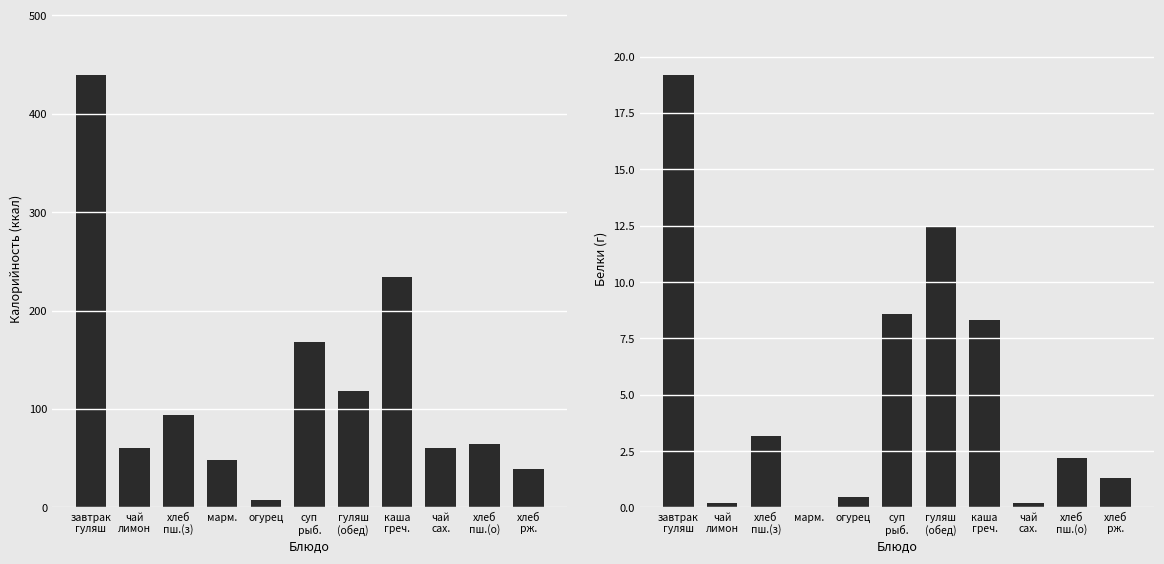

How many values in the Белки series exceed 2?

6